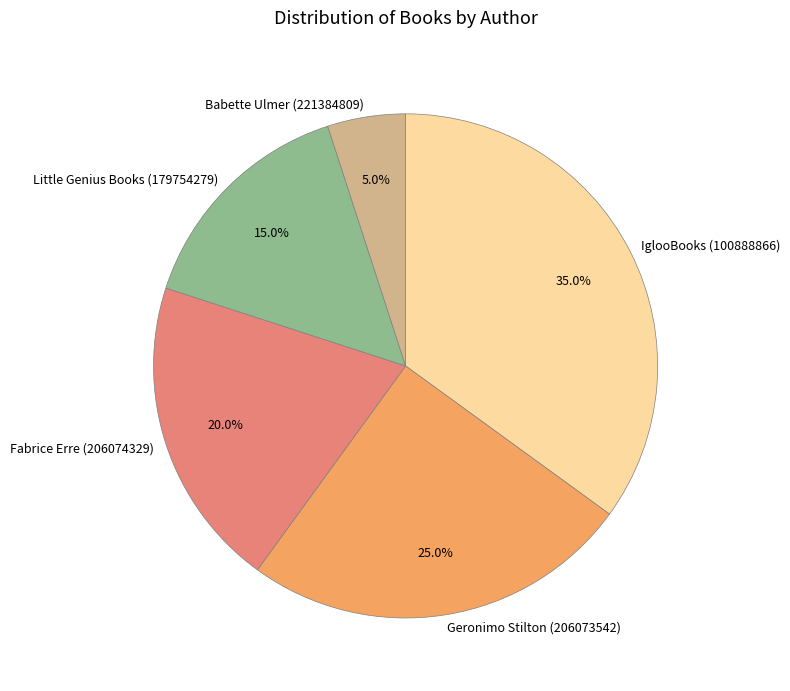

To the nearest percent, what portion does Geronimo Stilton (206073542) represent?

25%